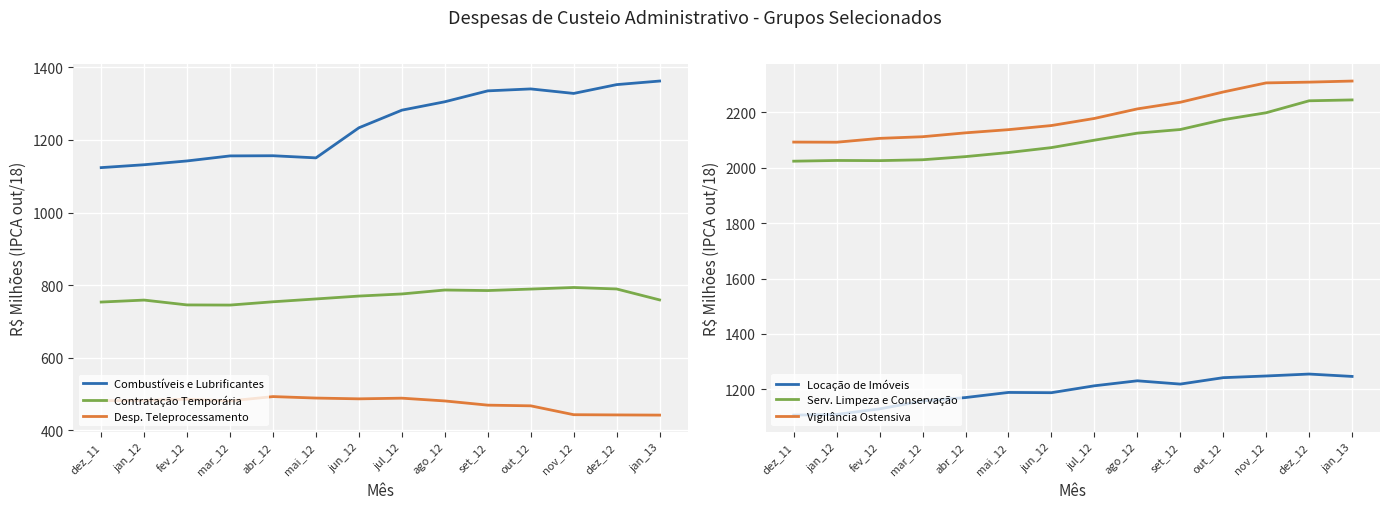

Reading right to left, extract all data points from this chart.

Combustíveis e Lubrificantes: jan_13=1362.3	dez_12=1352.5	nov_12=1328.2	out_12=1340.6	set_12=1335.3	ago_12=1305.2	jul_12=1282.1	jun_12=1233.6	mai_12=1150.7	abr_12=1156.6	mar_12=1156.1	fev_12=1142.3	jan_12=1131.8	dez_11=1123.9
Contratação Temporária: jan_13=759.5	dez_12=789.7	nov_12=793.7	out_12=789.4	set_12=785.3	ago_12=786.8	jul_12=775.9	jun_12=770.1	mai_12=762.2	abr_12=754.4	mar_12=745.3	fev_12=745.7	jan_12=759.1	dez_11=753.6
Desp. Teleprocessamento: jan_13=442.3	dez_12=442.8	nov_12=443.4	out_12=467.8	set_12=469.7	ago_12=481.3	jul_12=488.9	jun_12=487.1	mai_12=489.2	abr_12=493.3	mar_12=481.4	fev_12=486.0	jan_12=482.8	dez_11=482.0
Locação de Imóveis: jan_13=1246.3	dez_12=1254.9	nov_12=1248.0	out_12=1241.8	set_12=1218.7	ago_12=1230.5	jul_12=1212.5	jun_12=1187.5	mai_12=1188.5	abr_12=1170.0	mar_12=1157.5	fev_12=1129.1	jan_12=1109.0	dez_11=1106.6
Serv. Limpeza e Conservação: jan_13=2245.2	dez_12=2242.1	nov_12=2198.9	out_12=2173.8	set_12=2138.3	ago_12=2125.2	jul_12=2099.8	jun_12=2073.0	mai_12=2055.1	abr_12=2040.4	mar_12=2029.0	fev_12=2025.9	jan_12=2026.5	dez_11=2023.9
Vigilância Ostensiva: jan_13=2313.4	dez_12=2309.5	nov_12=2306.7	out_12=2273.9	set_12=2236.8	ago_12=2212.8	jul_12=2178.3	jun_12=2152.7	mai_12=2137.8	abr_12=2126.3	mar_12=2112.3	fev_12=2106.3	jan_12=2092.4	dez_11=2092.9